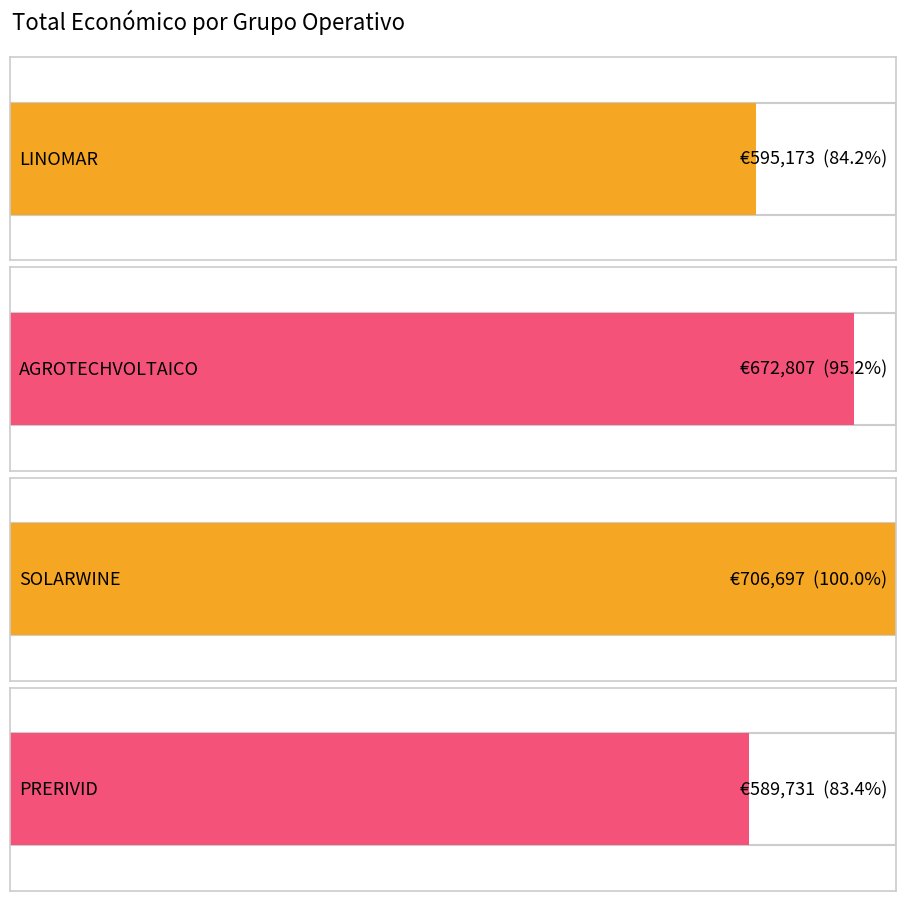

Read the value at PRERIVID, to the nearest 100.

589700